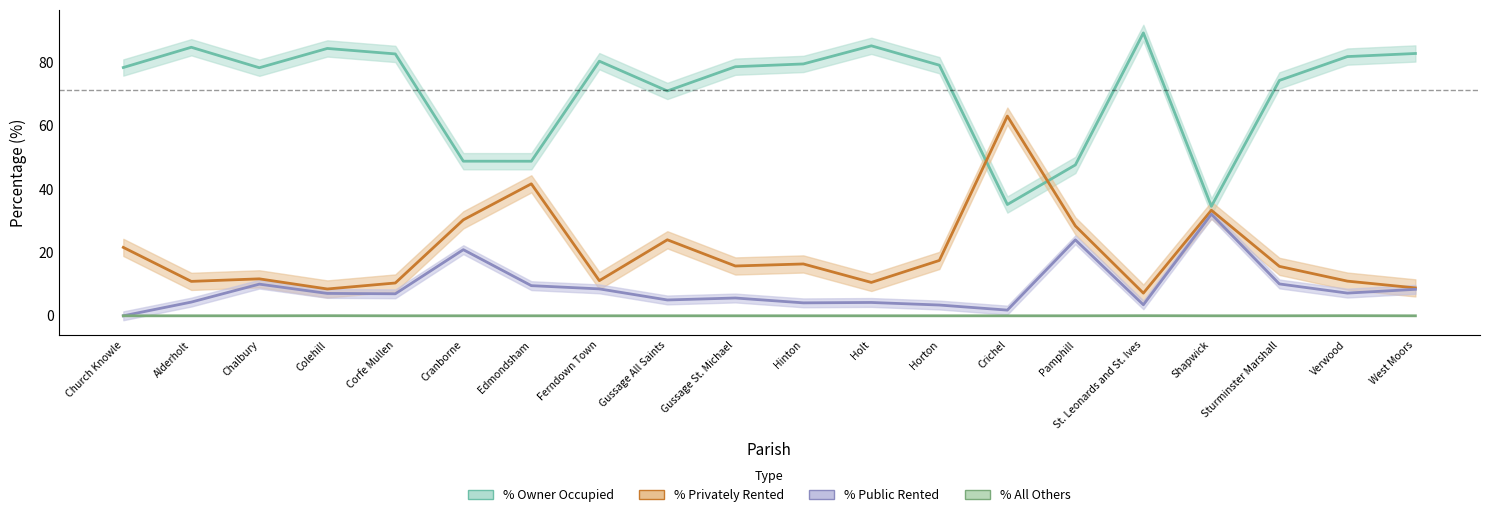

List the labels in order of % of households public rented value, smallest first.

Church Knowle, Crichel, Horton, St. Leonards and St. Ives, Hinton, Holt, Alderholt, Gussage All Saints, Gussage St. Michael, Corfe Mullen, Colehill, Verwood, West Moors, Ferndown Town, Edmondsham, Chalbury, Sturminster Marshall, Cranborne, Pamphill, Shapwick